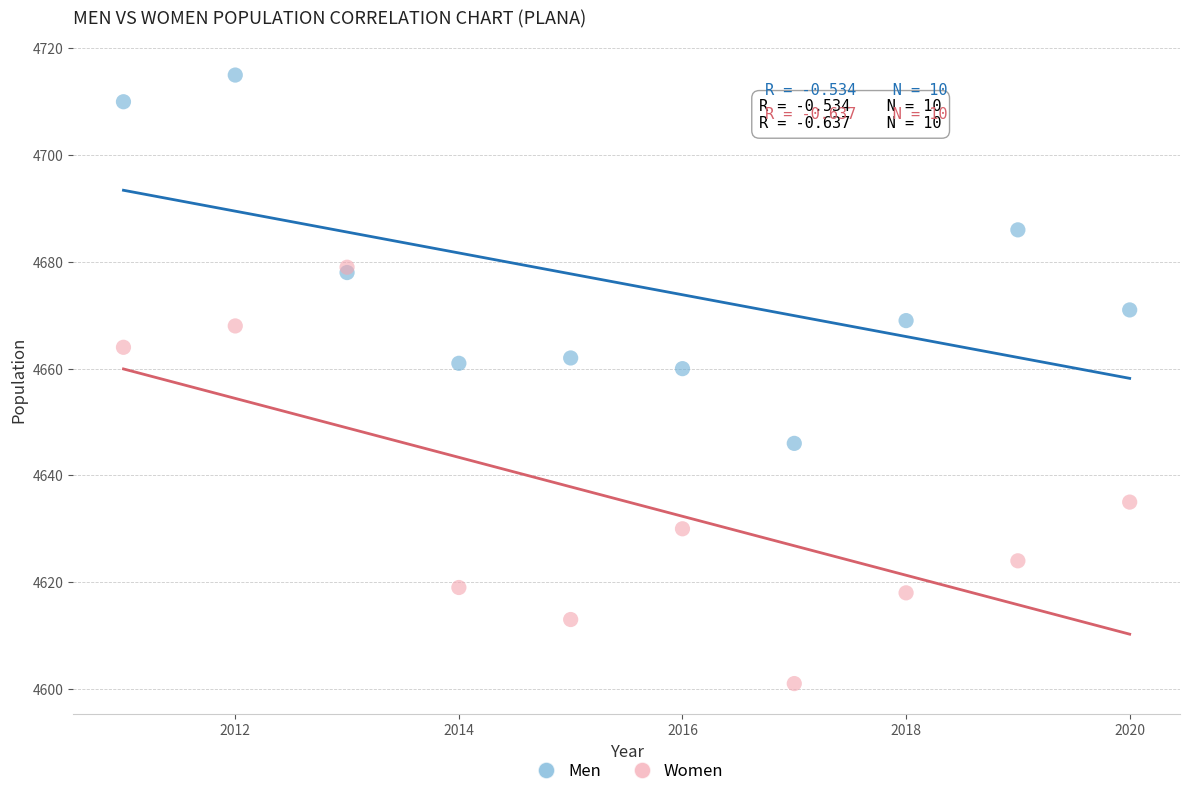

Which series has the widest spread of Y values?

Women